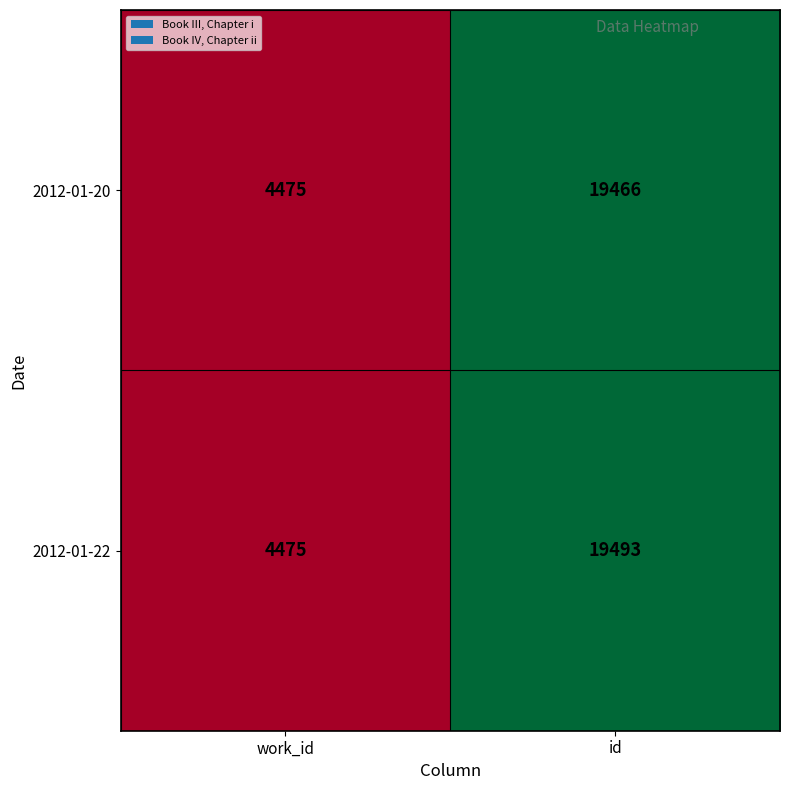

Which series has the widest spread of values?

2012-01-22